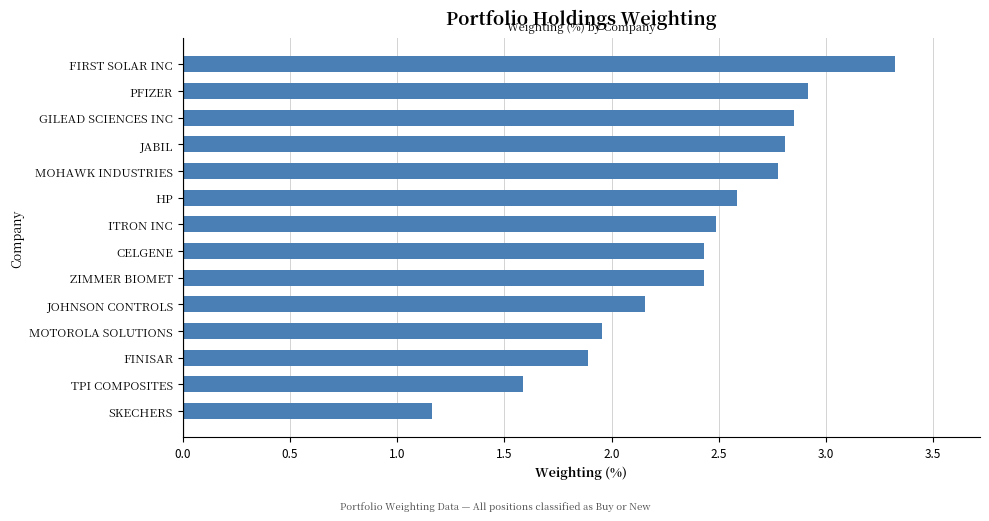

Approximately how many times larger is the value at JOHNSON CONTROLS compared to MOTOROLA SOLUTIONS?

1.1